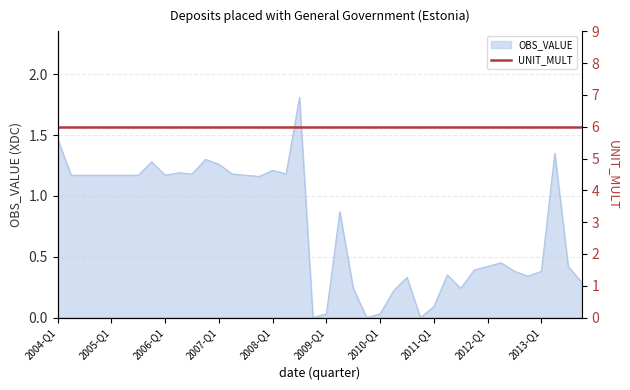

What value does the data have at 2004-Q2?

1.2